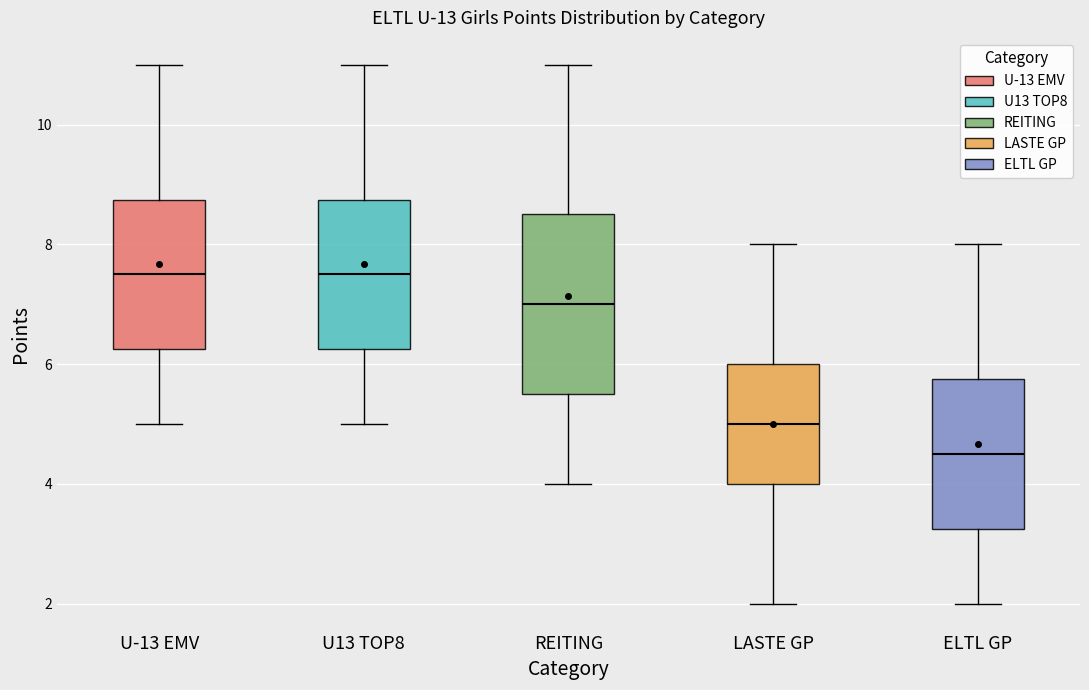

Reading left to right, read every box against the y-axis: the position of its median line, the range the box covers, and the ends of its whiskers. The values are not printed on the chart, so give them approximately, as read against the axis.

U-13 EMV: median 7.6, box 6.2 to 8.8, whiskers 5.0 to 11.0
U13 TOP8: median 7.6, box 6.2 to 8.8, whiskers 5.0 to 11.0
REITING: median 7.0, box 5.6 to 8.6, whiskers 4.0 to 11.0
LASTE GP: median 5.0, box 4.0 to 6.0, whiskers 2.0 to 8.0
ELTL GP: median 4.6, box 3.2 to 5.8, whiskers 2.0 to 8.0